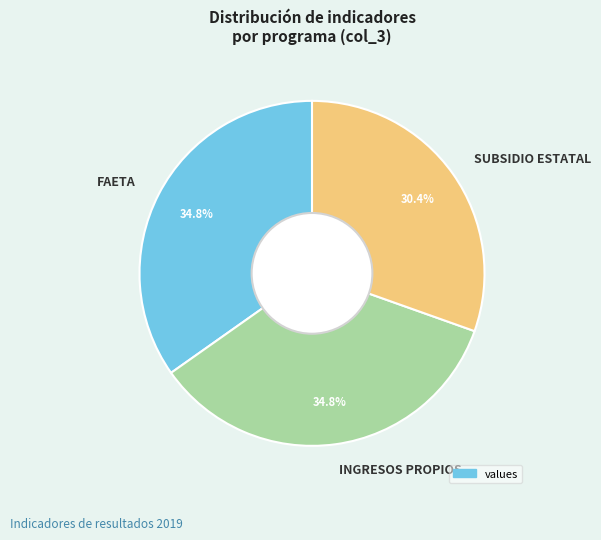

To the nearest percent, what portion does SUBSIDIO ESTATAL represent?

30%